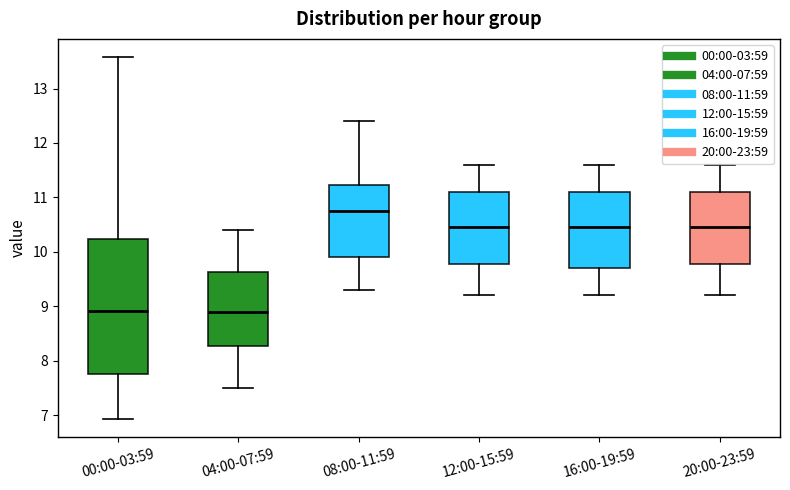

Which box is the tallest, from its lower edge to its upper edge?

00:00-03:59